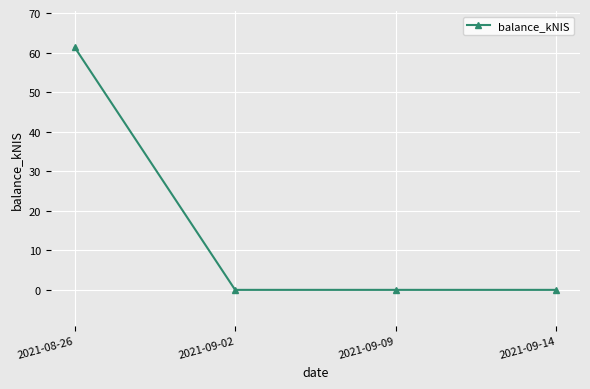

Reading left to right, transcribe all the data shown in this chart.

61.3	0.0	0.0	0.0